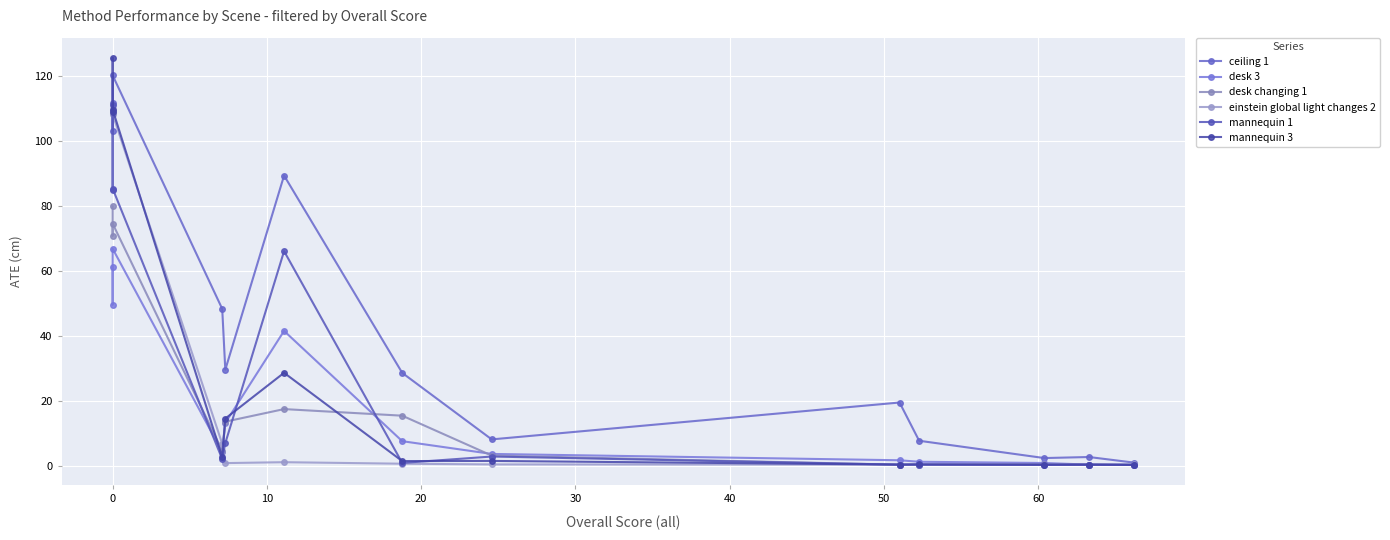

In mannequin 3, how many points are higher than both neighbors (excluding endpoints)?

5